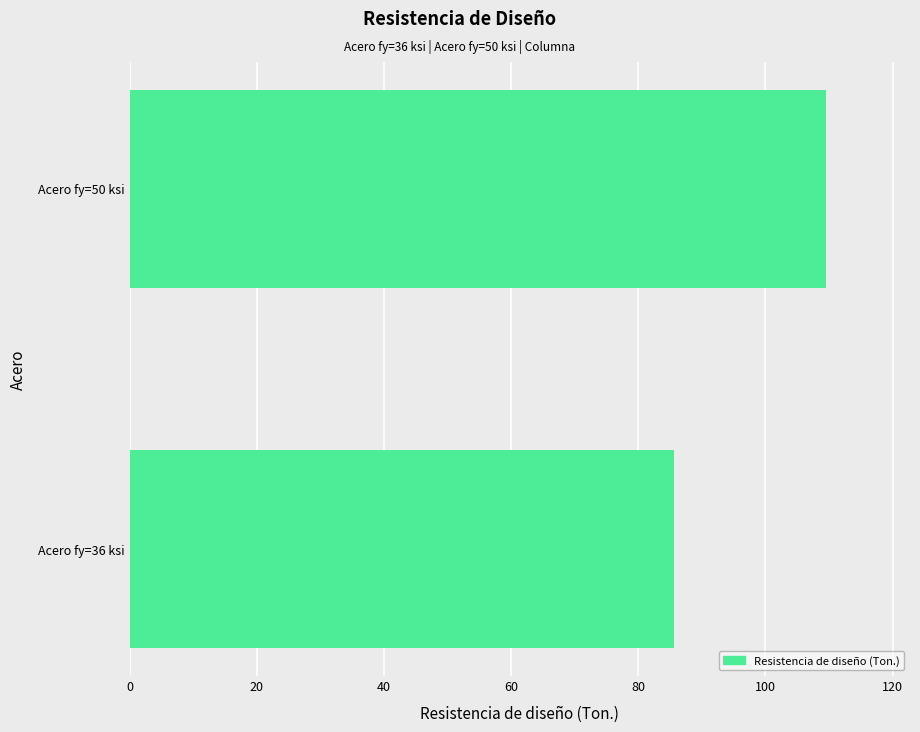

What is the sum of all values?

195.1